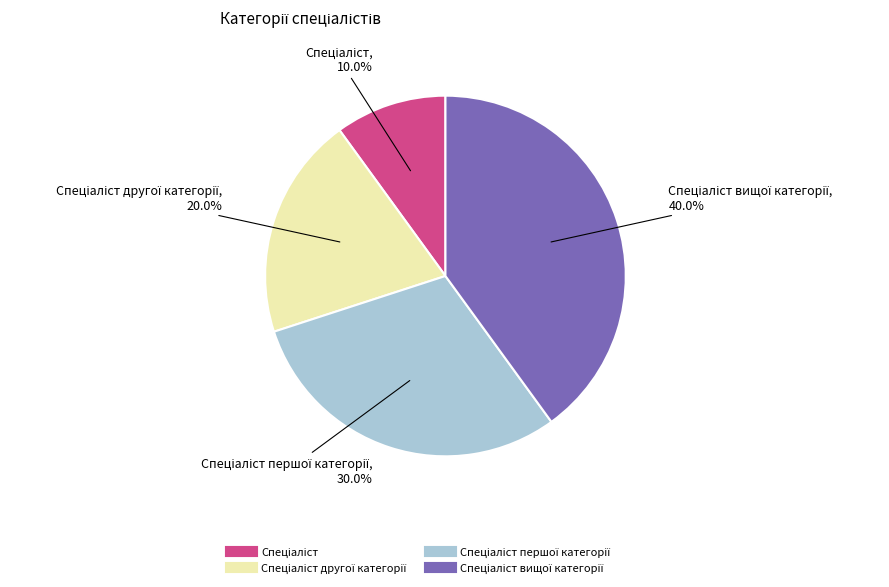

Is there any slice that represents more than half of the pie?

No